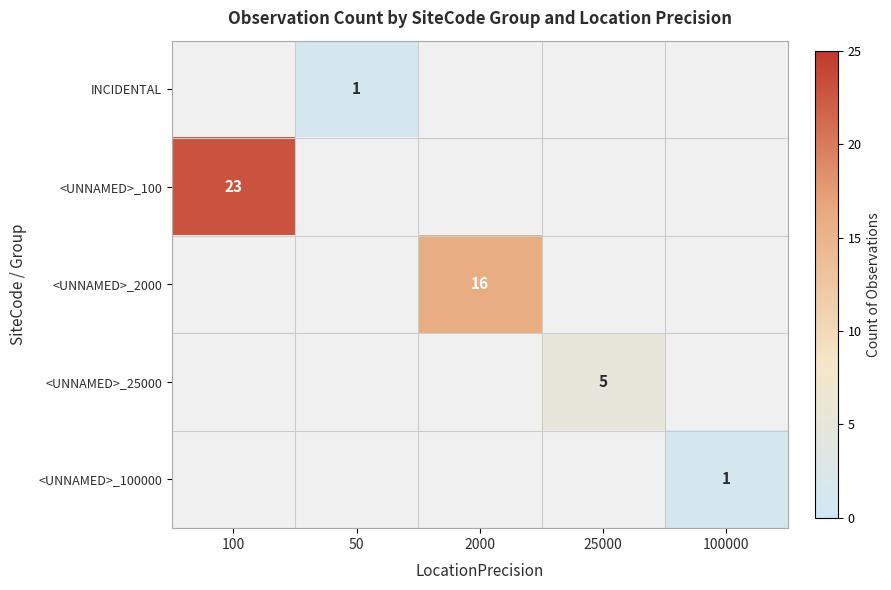

The <UNNAMED>_2000 series shows 4 at 2000. True or false?

False